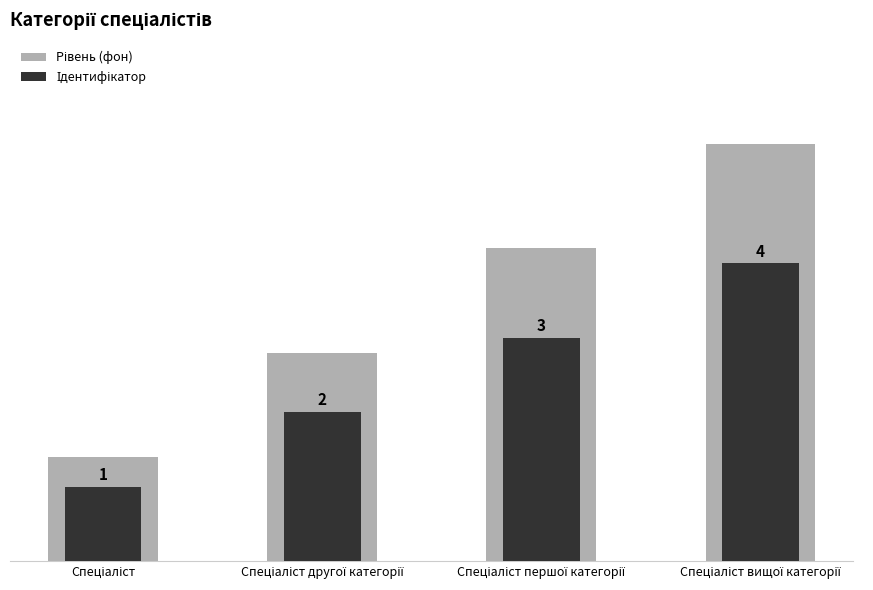

What is the label of the 4th bar from the right?

Спеціаліст